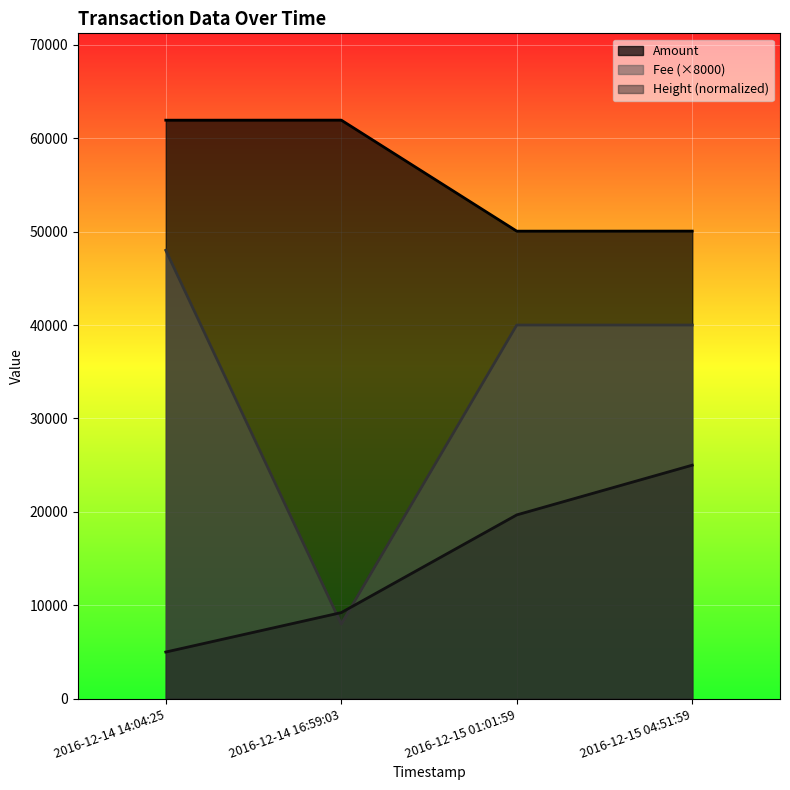

True or false: Amount and Fee cross at least once.

False